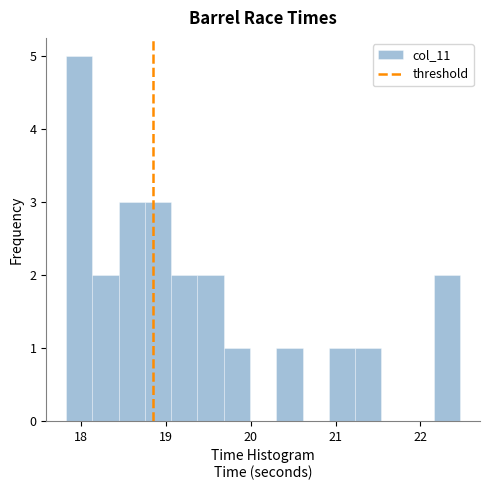

Read against the x-axis, roughly where is the centre of the tallest bar?

18.0